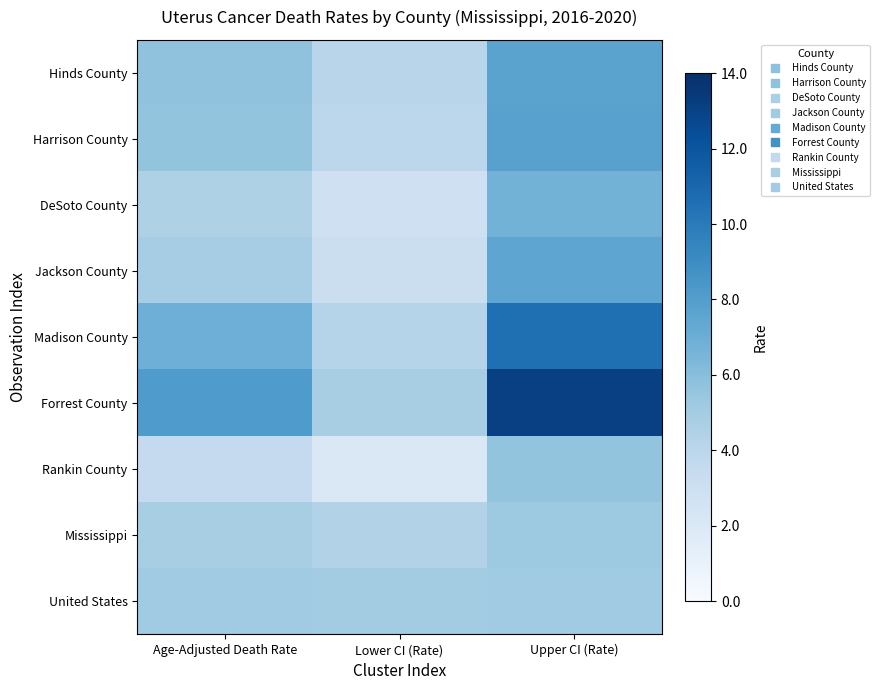

Which series has the largest total across all categories?

Forrest County